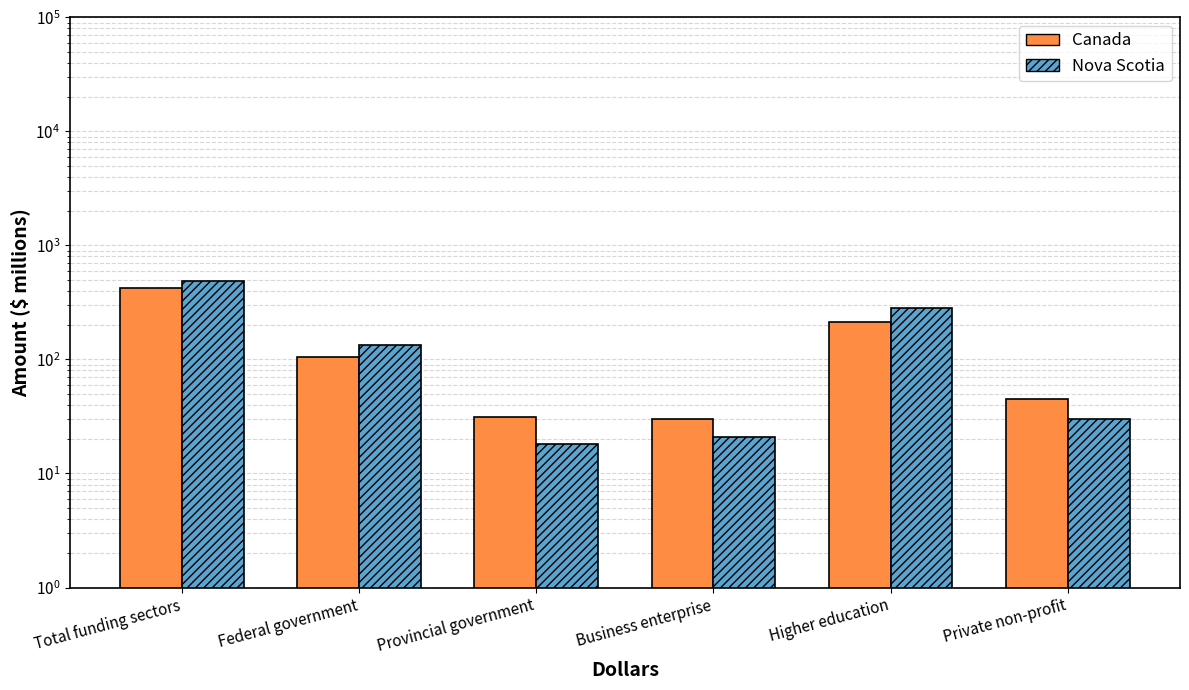

The value of Nova Scotia at Federal government is 135. True or false?

True